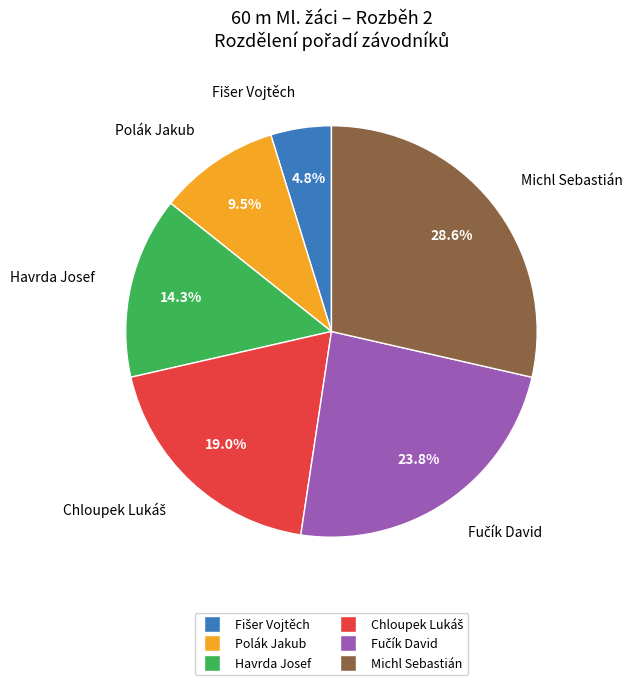

What is the largest slice in the pie chart?

Michl Sebastián